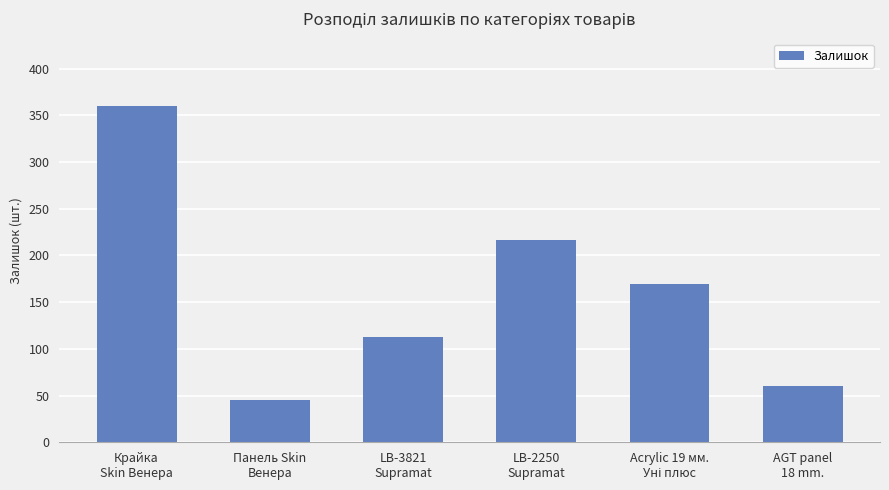

How many distinct data groups are displayed?

1